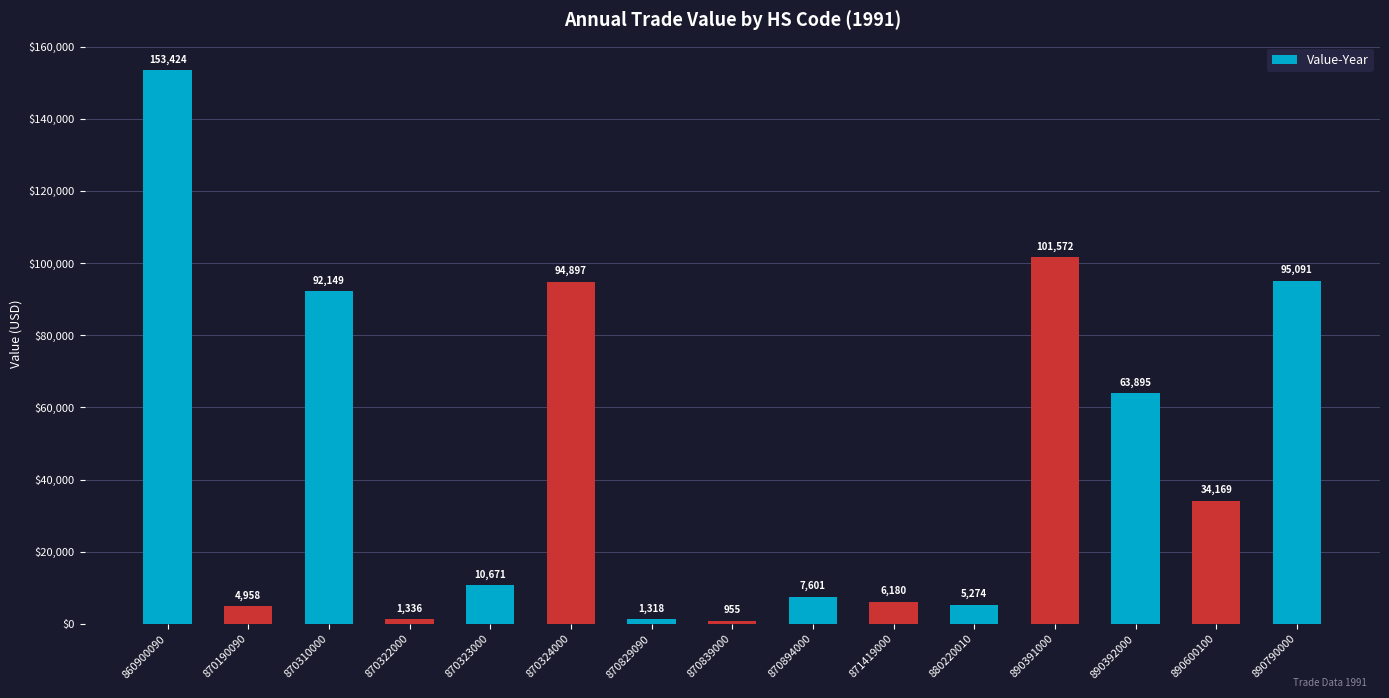

Are the bars grouped side by side (vs. stacked)?

No